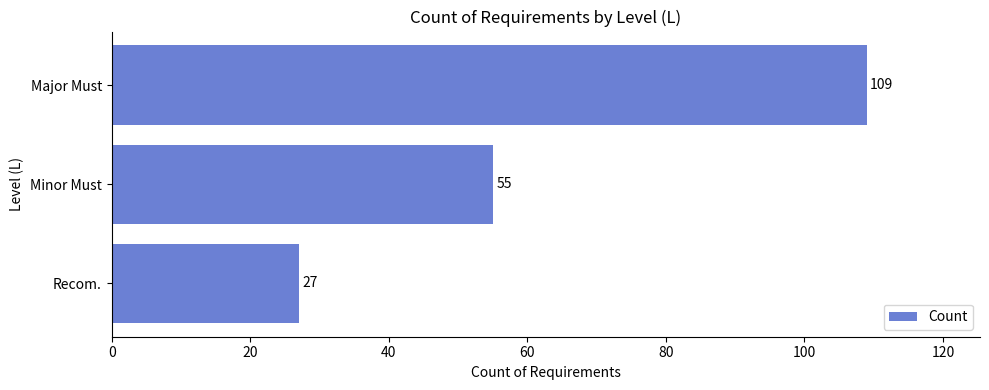

Reading bottom to top, list all the values displayed in this chart.

27	55	109